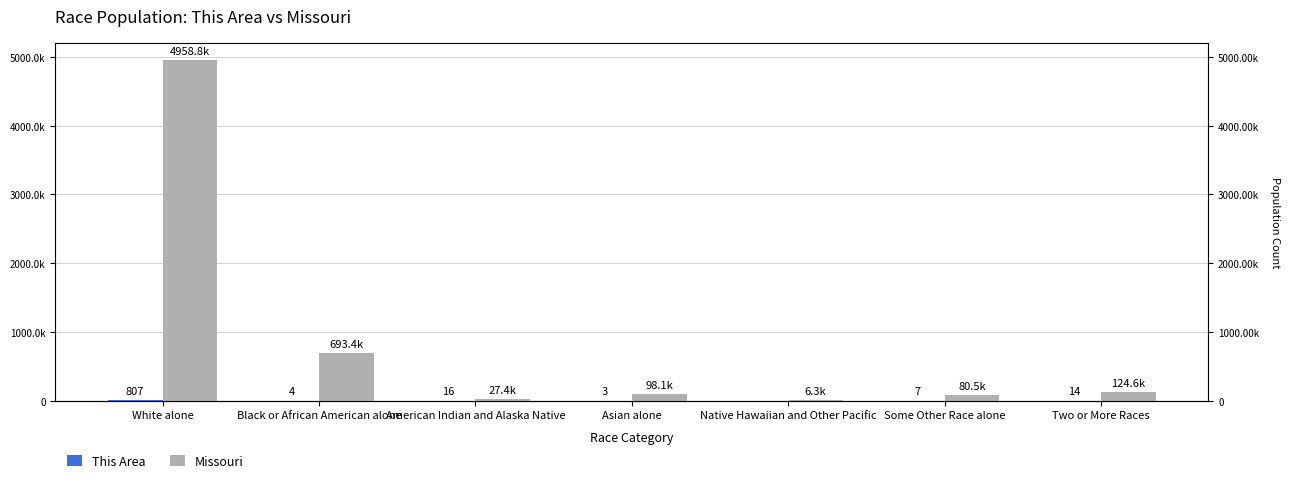

How many series are shown in this chart?

2